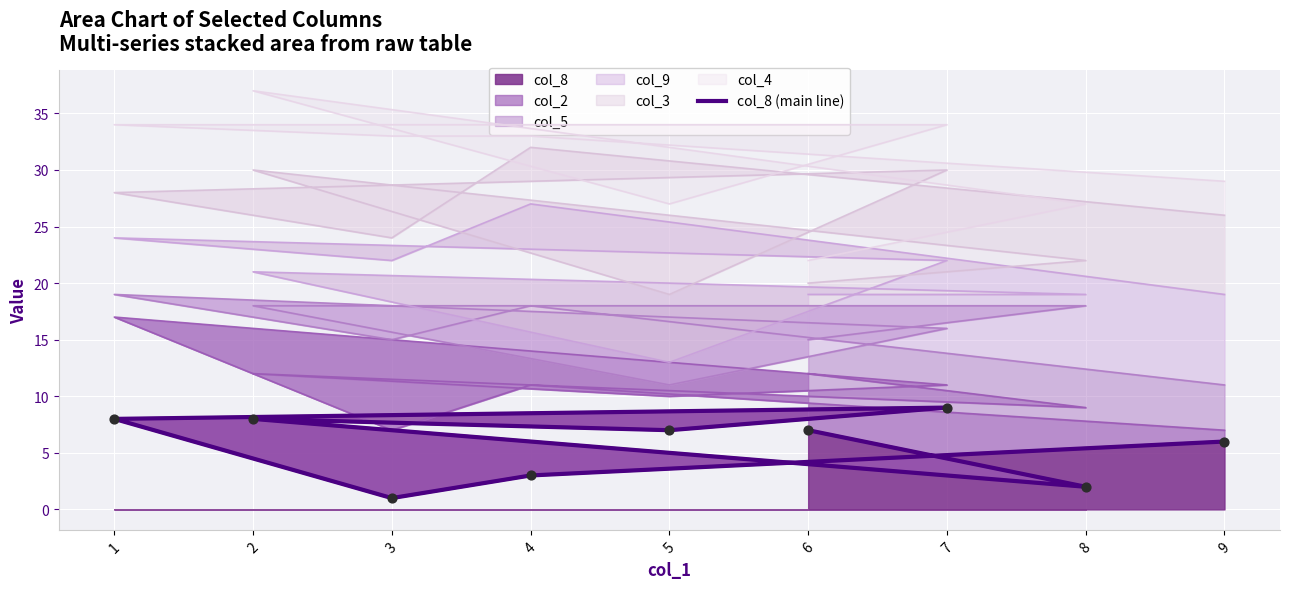

What is the change in value from 8 to 1?

+6